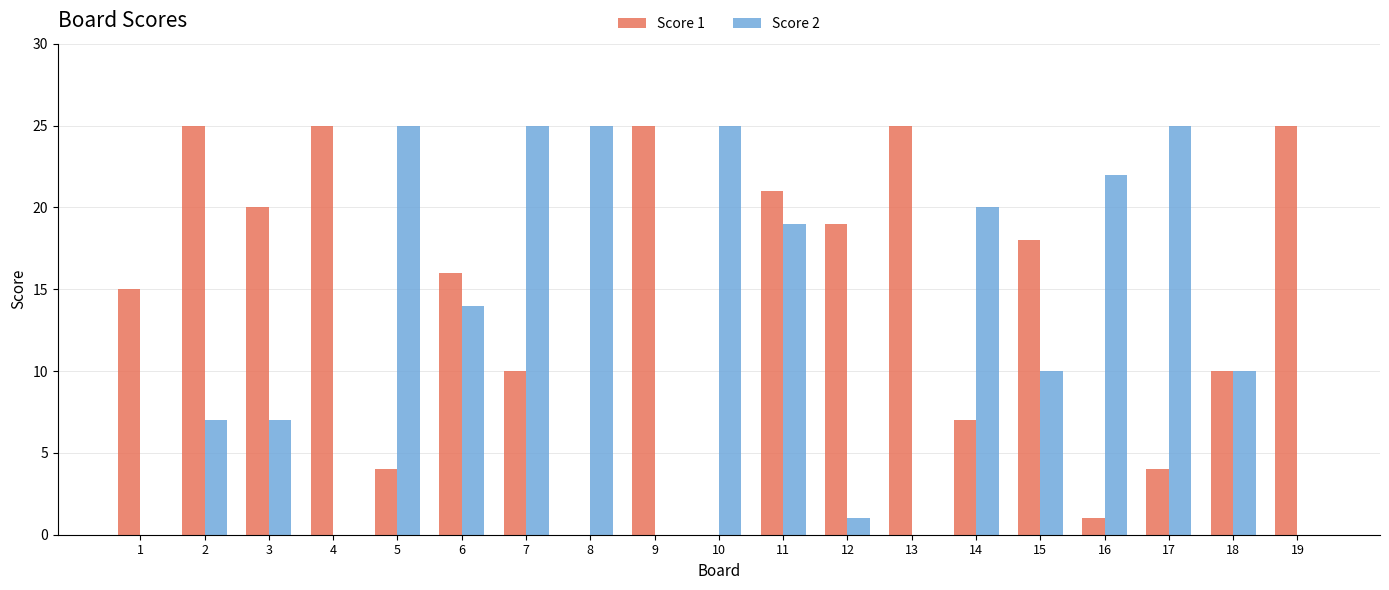

At which category is the sum across all series the highest?

11